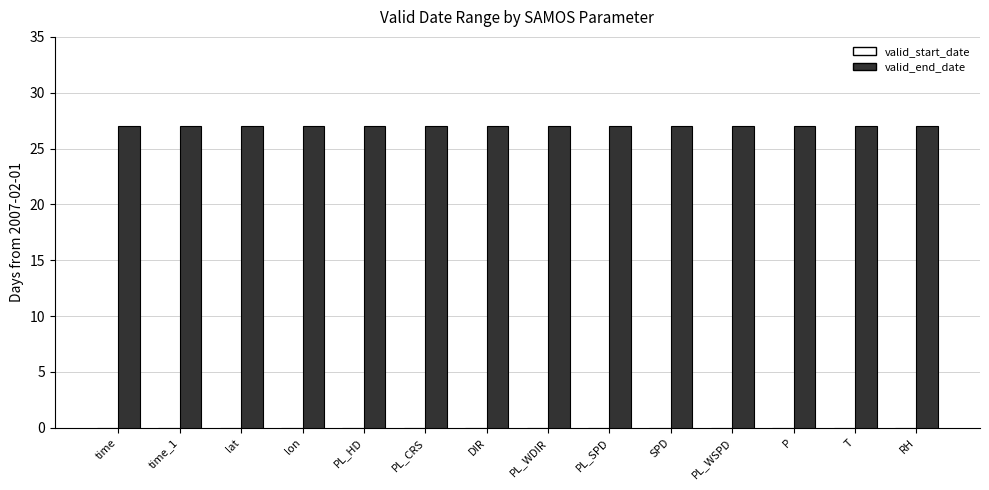

What is the highest value of the valid_end_date series?

27